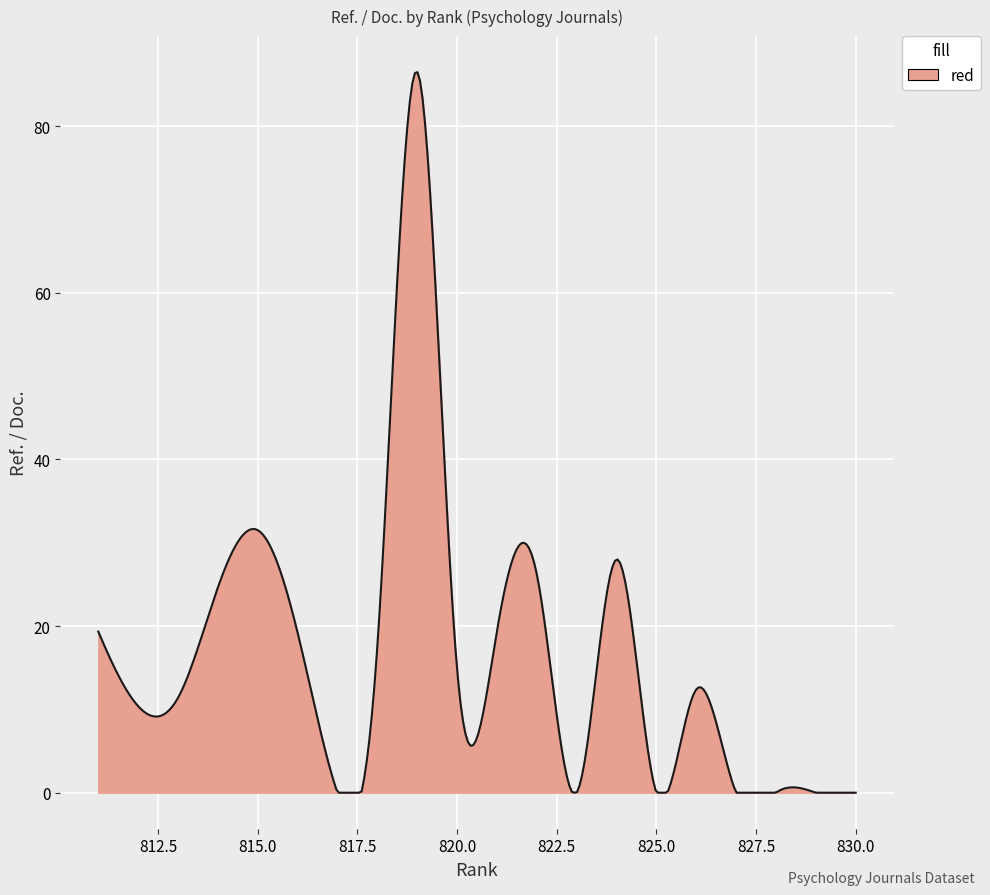

What is the greatest value displayed?

86.5